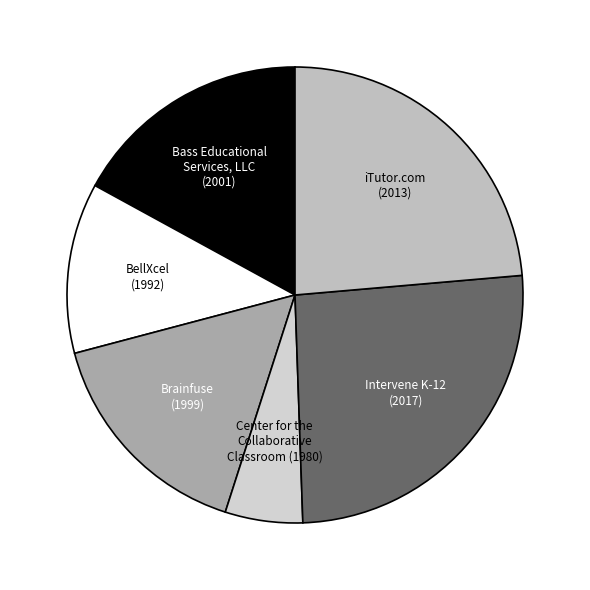

Approximately how many times larger is the value at iTutor.com (2013) compared to Brainfuse (1999)?

1.5